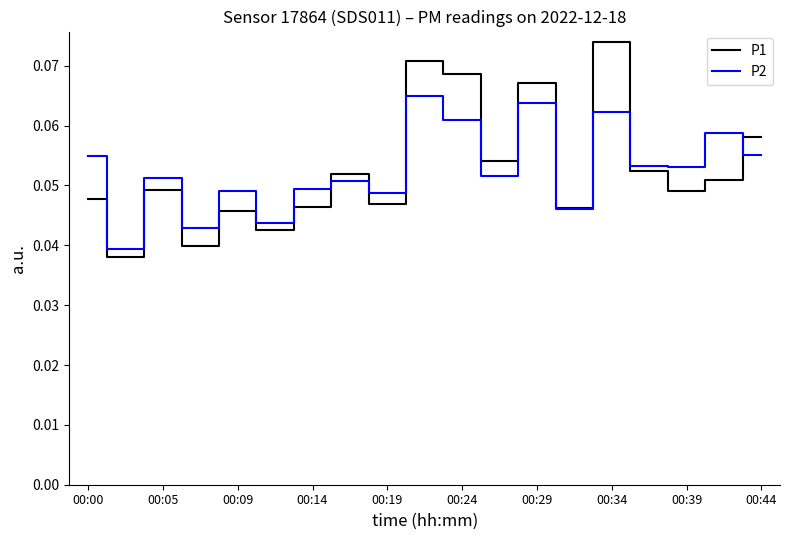

List the series in order of their peak value, highest first.

P1, P2